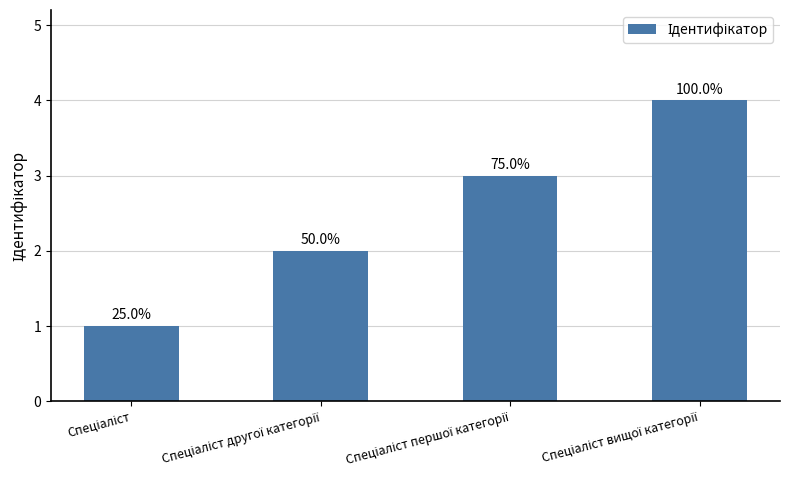

List the labels in order of value, largest first.

Спеціаліст вищої категорії, Спеціаліст першої категорії, Спеціаліст другої категорії, Спеціаліст